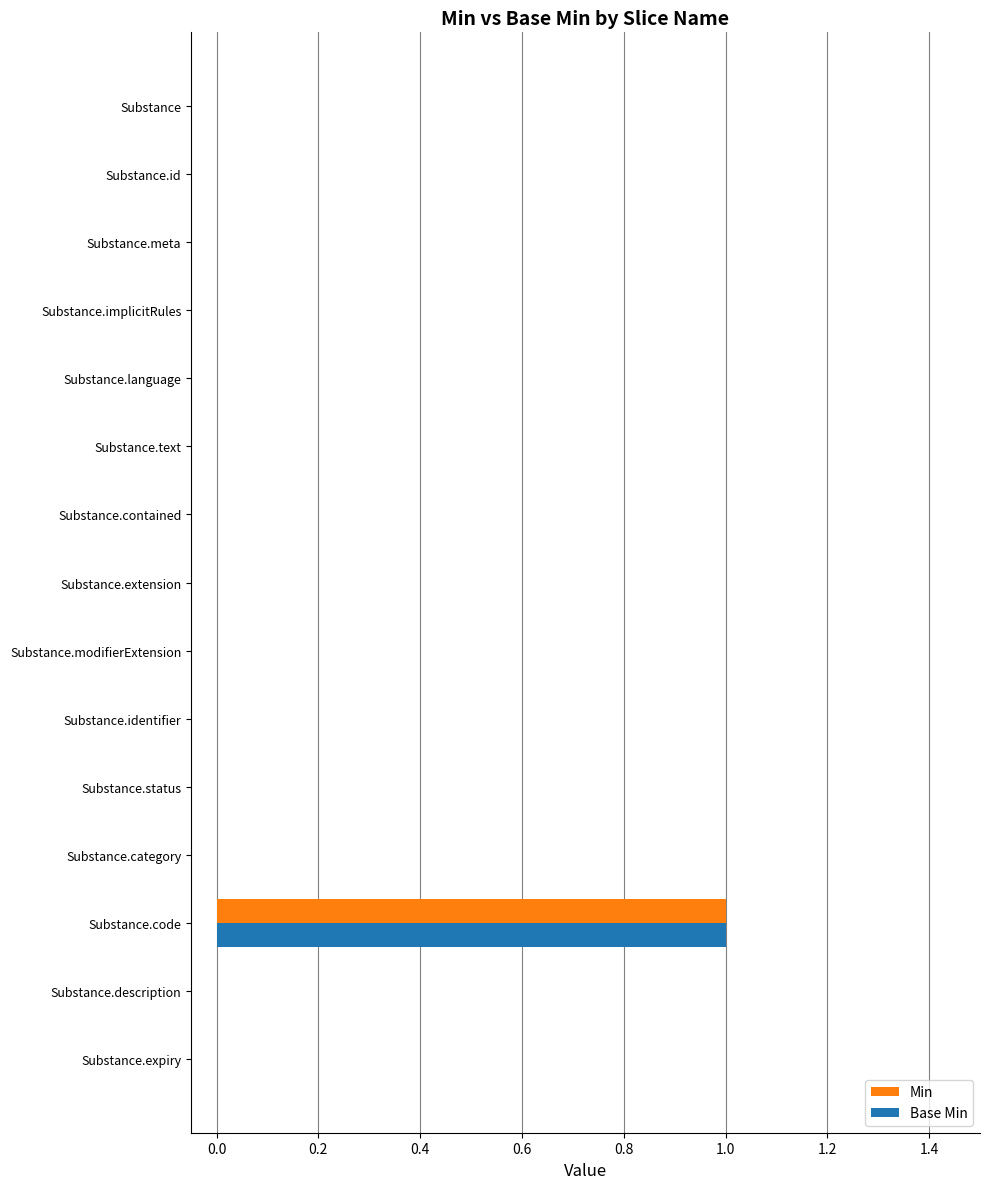

At which category is the sum across all series the highest?

Substance.code